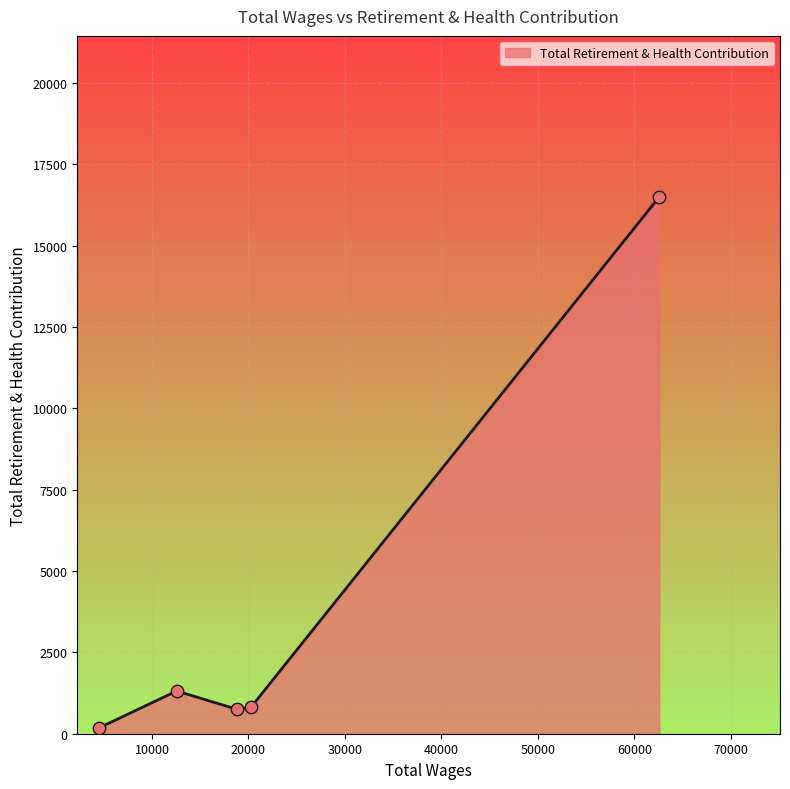

What is the maximum value shown in the chart?

16497